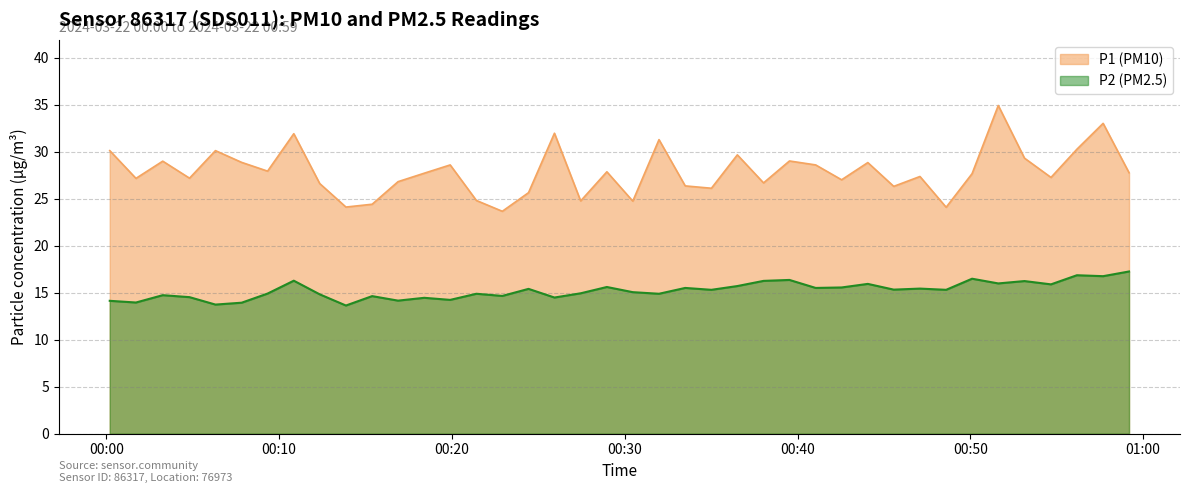

What is the value of the P1 point at the 30th from the left?

28.8